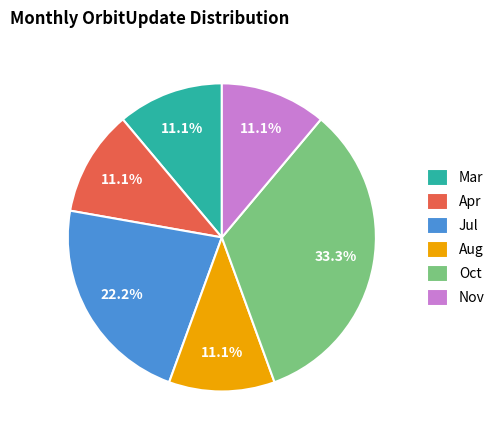

What is the ratio of the value at Aug to the value at Jul?

0.5